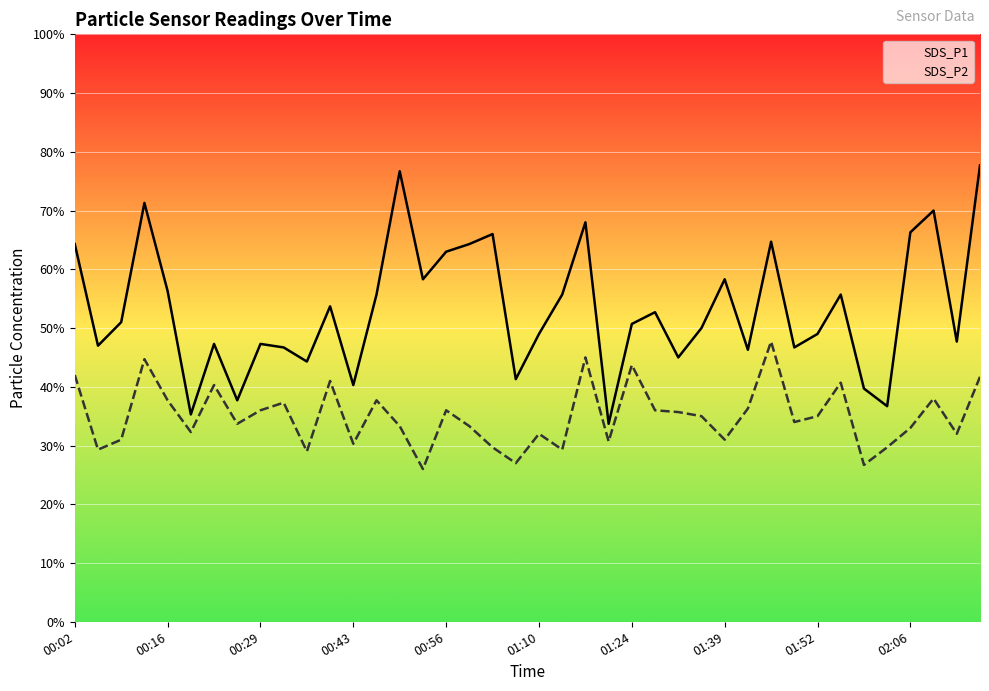

Reading left to right, what are all the values shown in this chart?

SDS_P1: 00:02=6.4	00:06=4.7	00:09=5.1	00:12=7.1	00:16=5.6	00:19=3.5	00:22=4.7	00:26=3.8	00:29=4.7	00:33=4.7	00:36=4.4	00:39=5.4	00:43=4.0	00:46=5.6	00:50=7.7	00:53=5.8	00:56=6.3	01:00=6.4	01:03=6.6	01:07=4.1	01:10=4.9	01:14=5.6	01:17=6.8	01:21=3.4	01:24=5.1	01:28=5.3	01:32=4.5	01:35=5.0	01:39=5.8	01:42=4.6	01:45=6.5	01:49=4.7	01:52=4.9	01:56=5.6	01:59=4.0	02:02=3.7	02:06=6.6	02:09=7.0	02:13=4.8	02:16=7.8
SDS_P2: 00:02=4.2	00:06=2.9	00:09=3.1	00:12=4.5	00:16=3.8	00:19=3.2	00:22=4.0	00:26=3.4	00:29=3.6	00:33=3.7	00:36=2.9	00:39=4.1	00:43=3.0	00:46=3.8	00:50=3.3	00:53=2.6	00:56=3.6	01:00=3.3	01:03=3.0	01:07=2.7	01:10=3.2	01:14=2.9	01:17=4.5	01:21=3.1	01:24=4.4	01:28=3.6	01:32=3.6	01:35=3.5	01:39=3.1	01:42=3.6	01:45=4.8	01:49=3.4	01:52=3.5	01:56=4.1	01:59=2.7	02:02=3.0	02:06=3.3	02:09=3.8	02:13=3.2	02:16=4.2